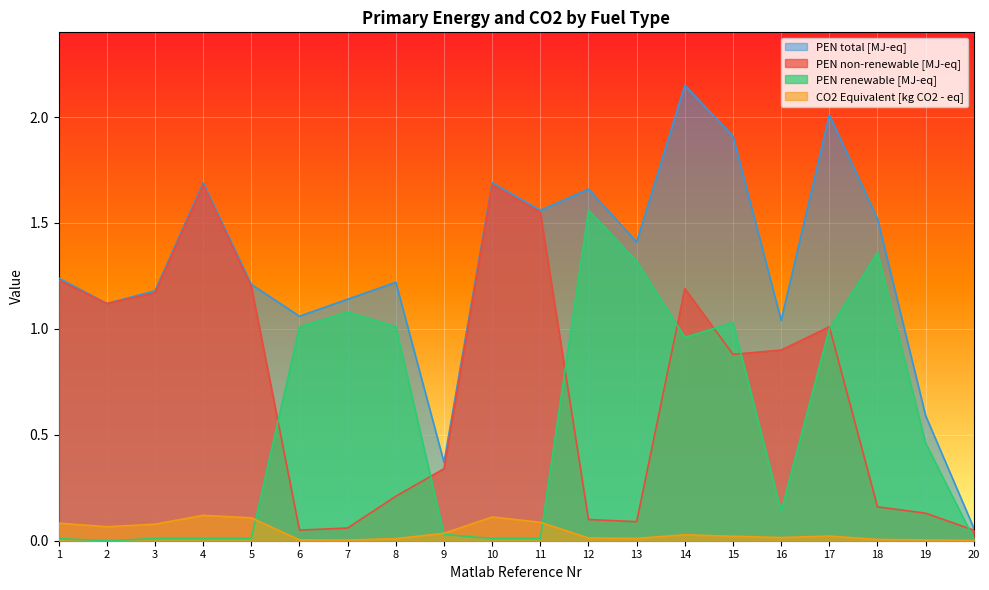

True or false: CO2 Equivalent [kg CO2 - eq] and PEN total [MJ-eq] intersect in this chart.

False